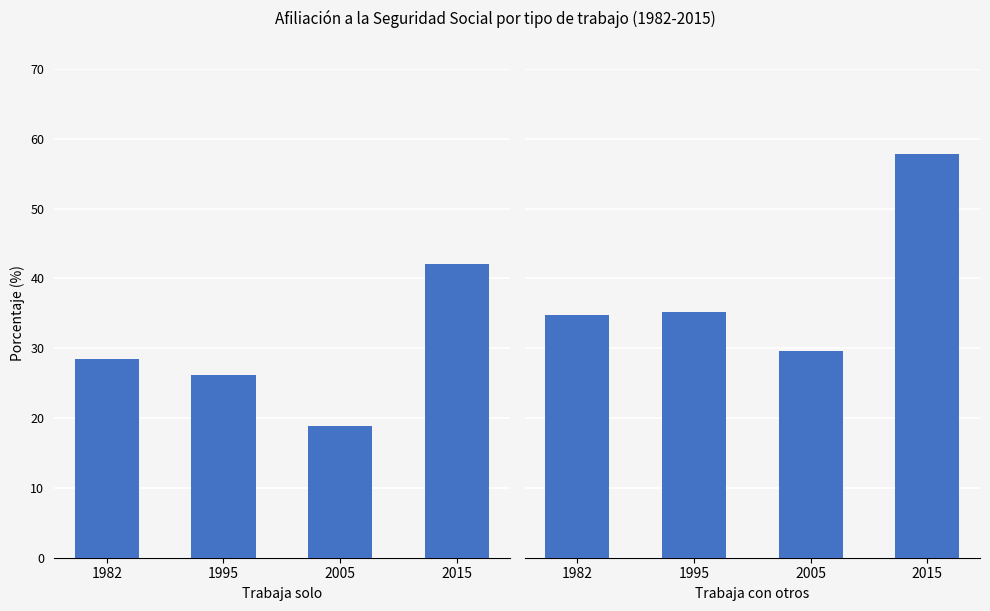

Reading left to right, what are all the values shown in this chart?

Trabaja solo: 28.5	26.2	18.8	42.1
Trabaja con otros: 34.8	35.2	29.6	57.9